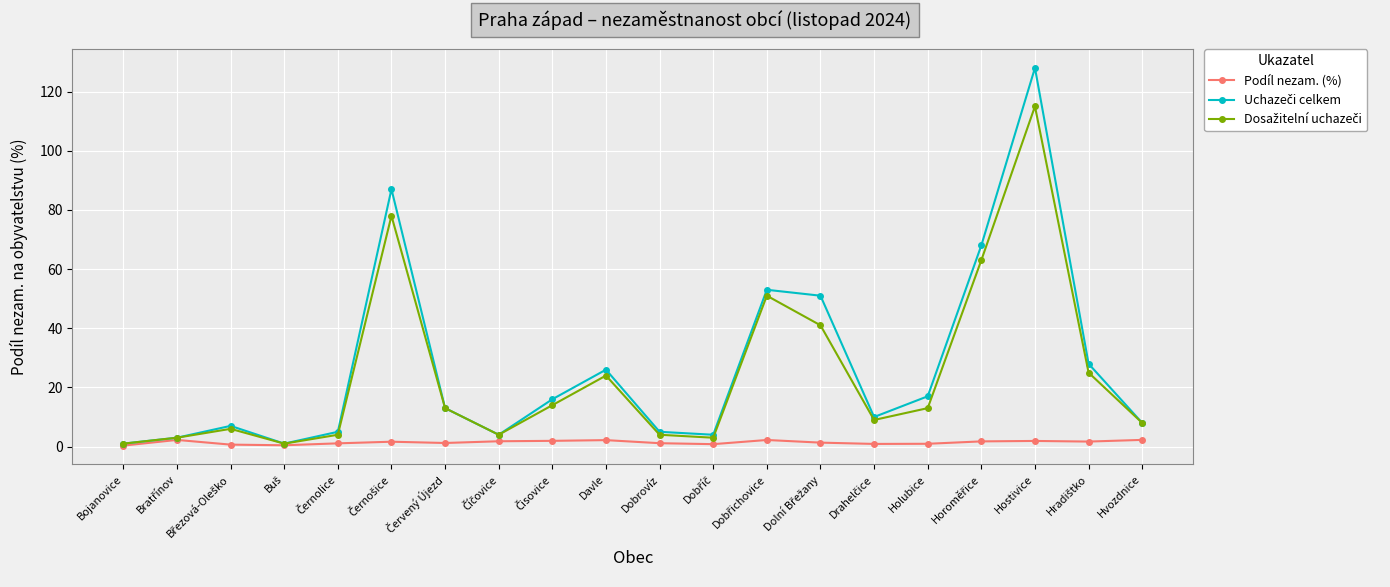

How many lines are shown in the chart?

3